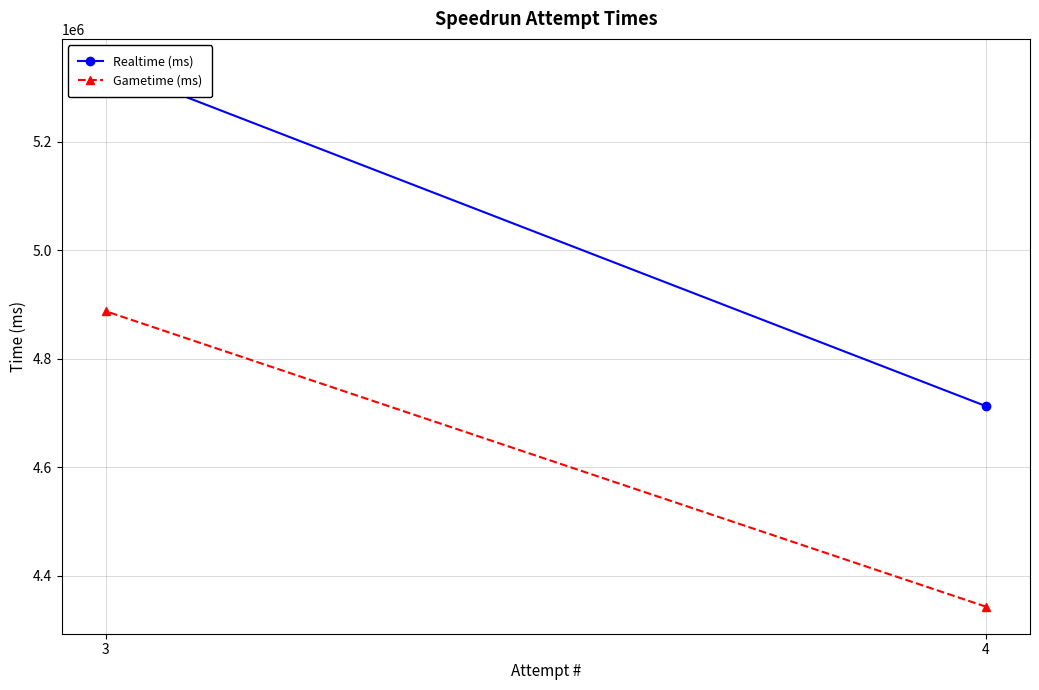

What is the maximum value shown in the chart?

5340233